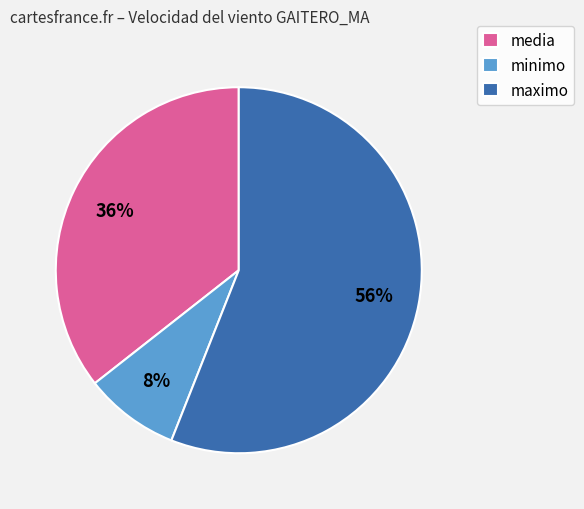

True or false: maximo accounts for 56% of the total.

True